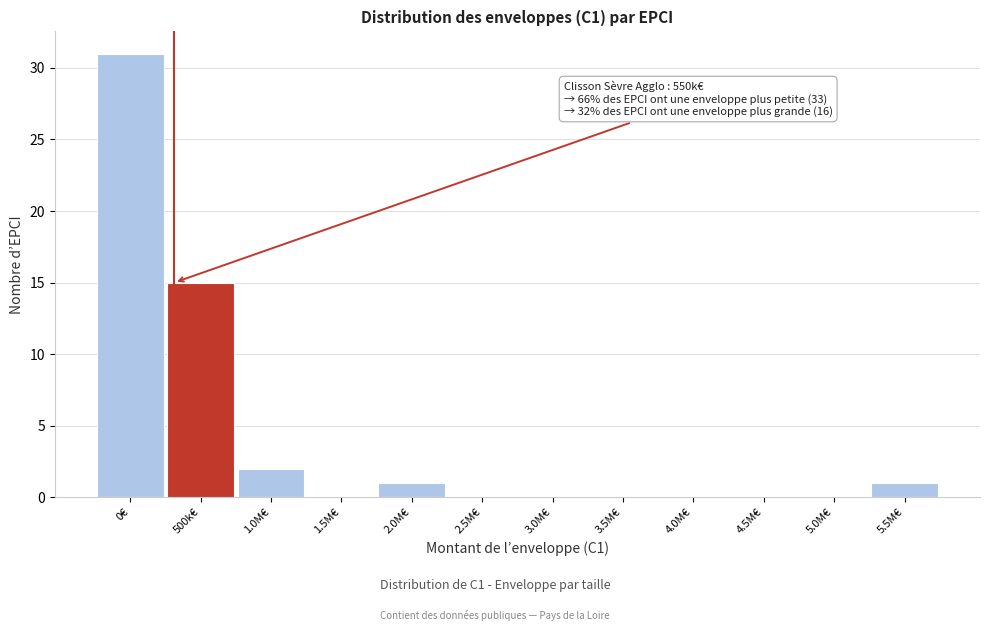

Reading right to left, extract all data points from this chart.

5.5M€=1	5.0M€=0	4.5M€=0	4.0M€=0	3.5M€=0	3.0M€=0	2.5M€=0	2.0M€=1	1.5M€=0	1.0M€=2	500k€=15	0€=31